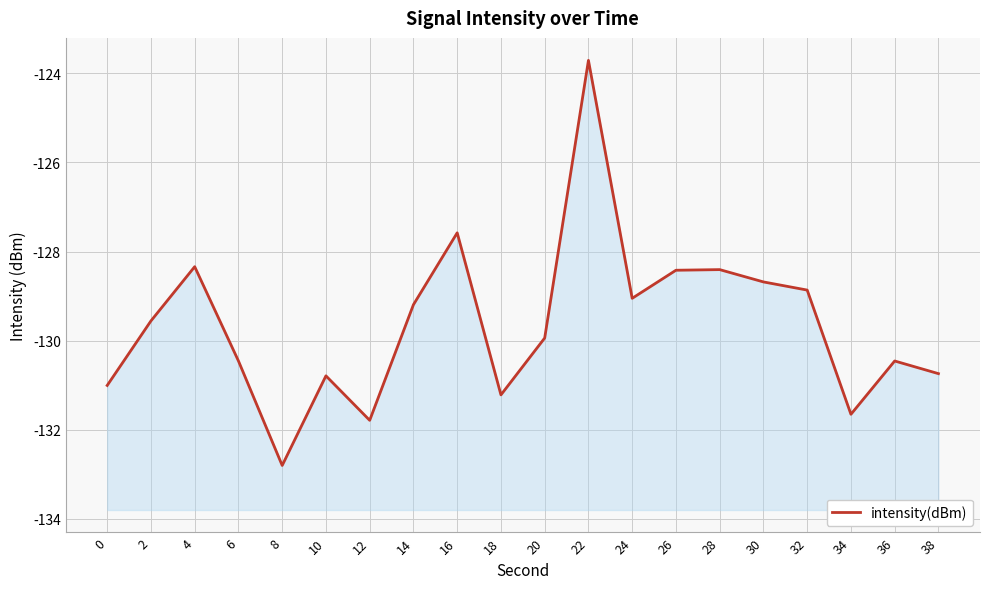

Reading left to right, what are all the values shown in this chart?

0=-131.0	2=-129.6	4=-128.3	6=-130.5	8=-132.8	10=-130.8	12=-131.8	14=-129.2	16=-127.6	18=-131.2	20=-129.9	22=-123.7	24=-129.1	26=-128.4	28=-128.4	30=-128.7	32=-128.9	34=-131.7	36=-130.5	38=-130.7